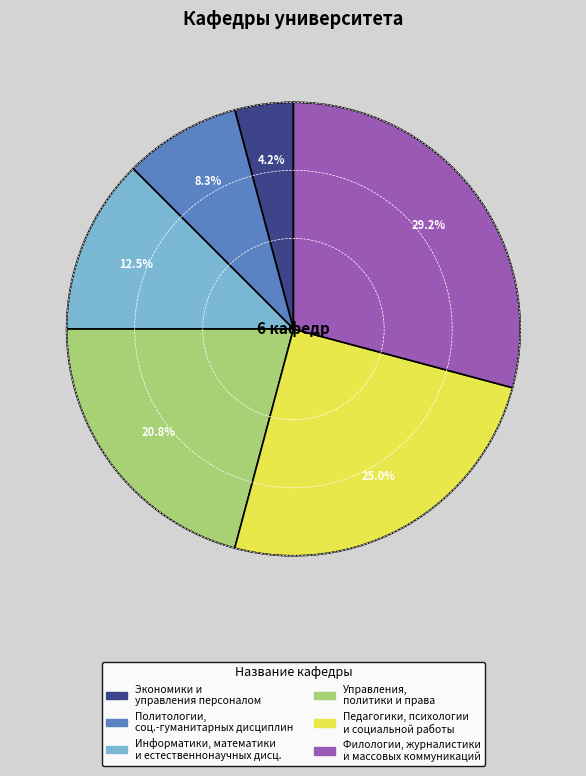

Is there a majority slice in this chart?

No